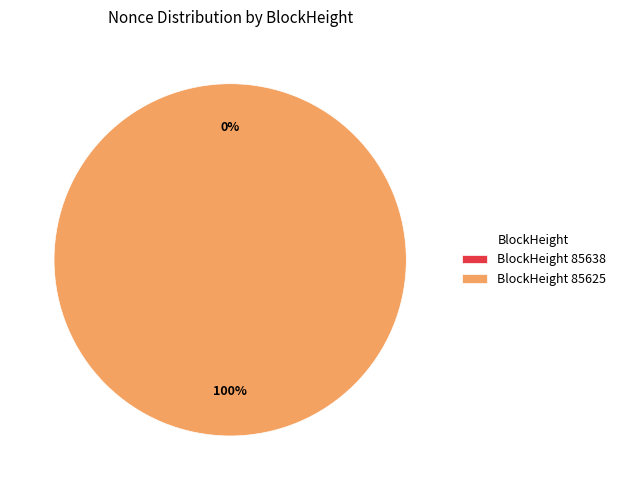

To the nearest percent, what portion does BlockHeight 85625 represent?

100%